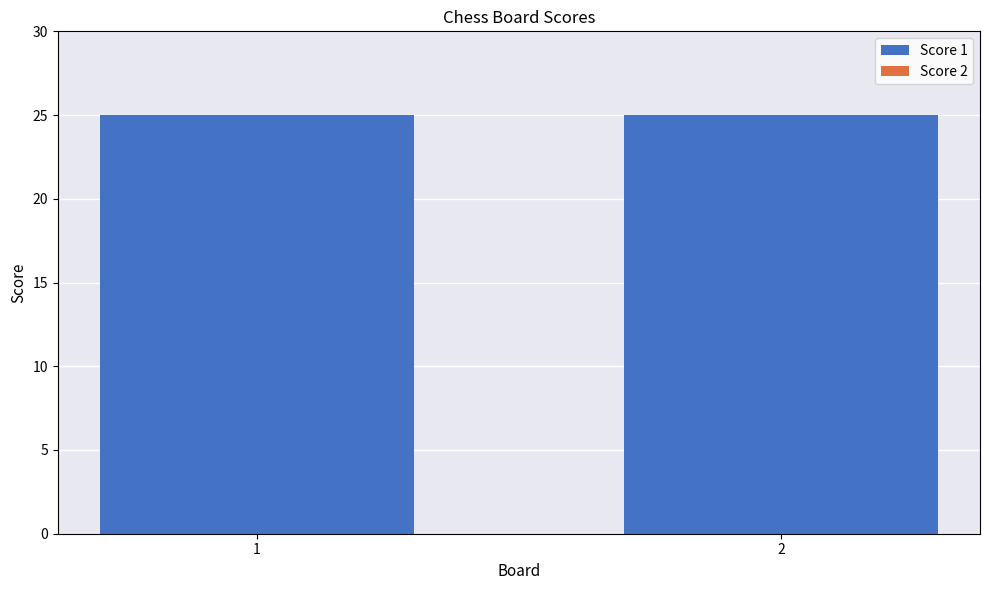

At which category does the chart reach its peak across all series?

1